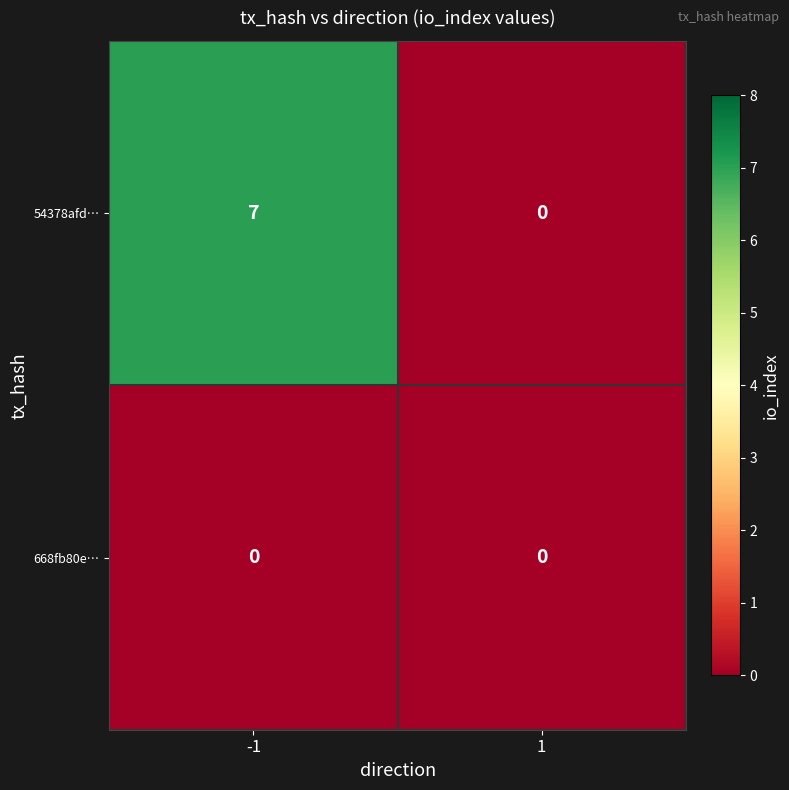

Reading right to left, what are all the values shown in this chart?

54378afd…: 1=0	-1=7
668fb80e…: 1=0	-1=0